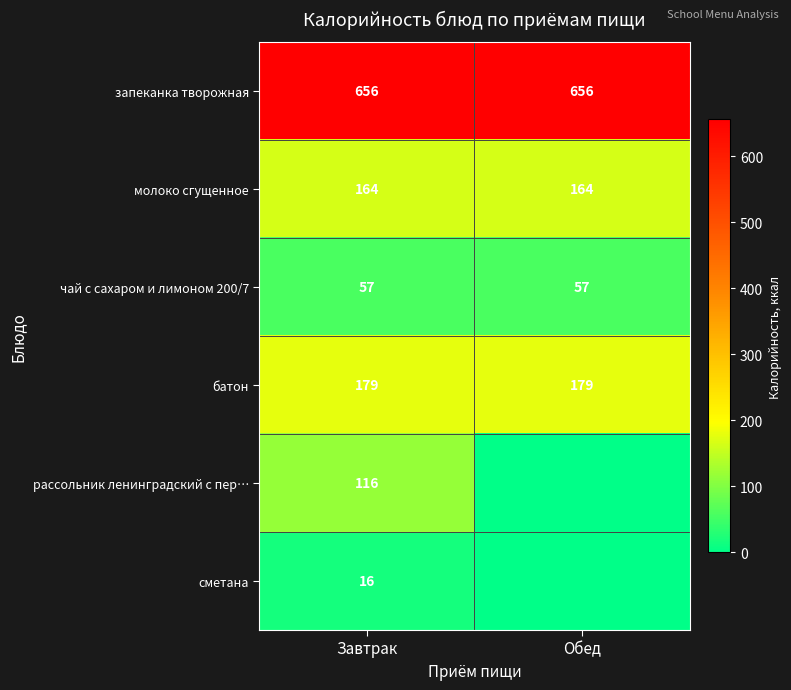

What is the highest value of the чай с сахаром и лимоном 200/7 series?

57